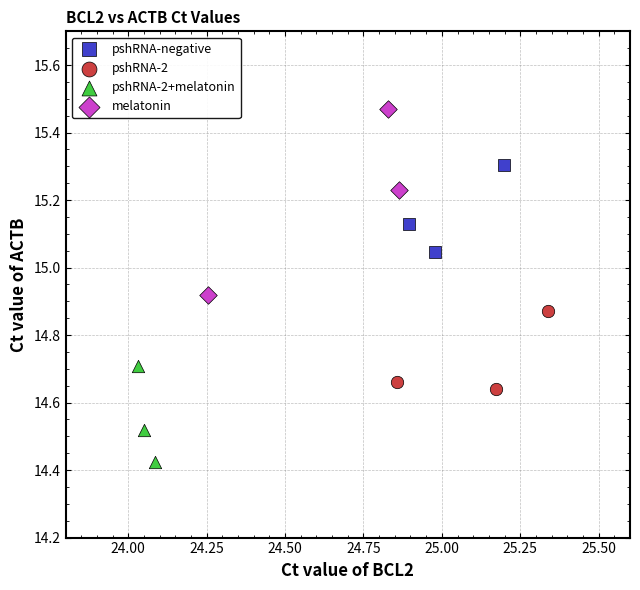

Which series has the largest Y range (max minus min)?

melatonin